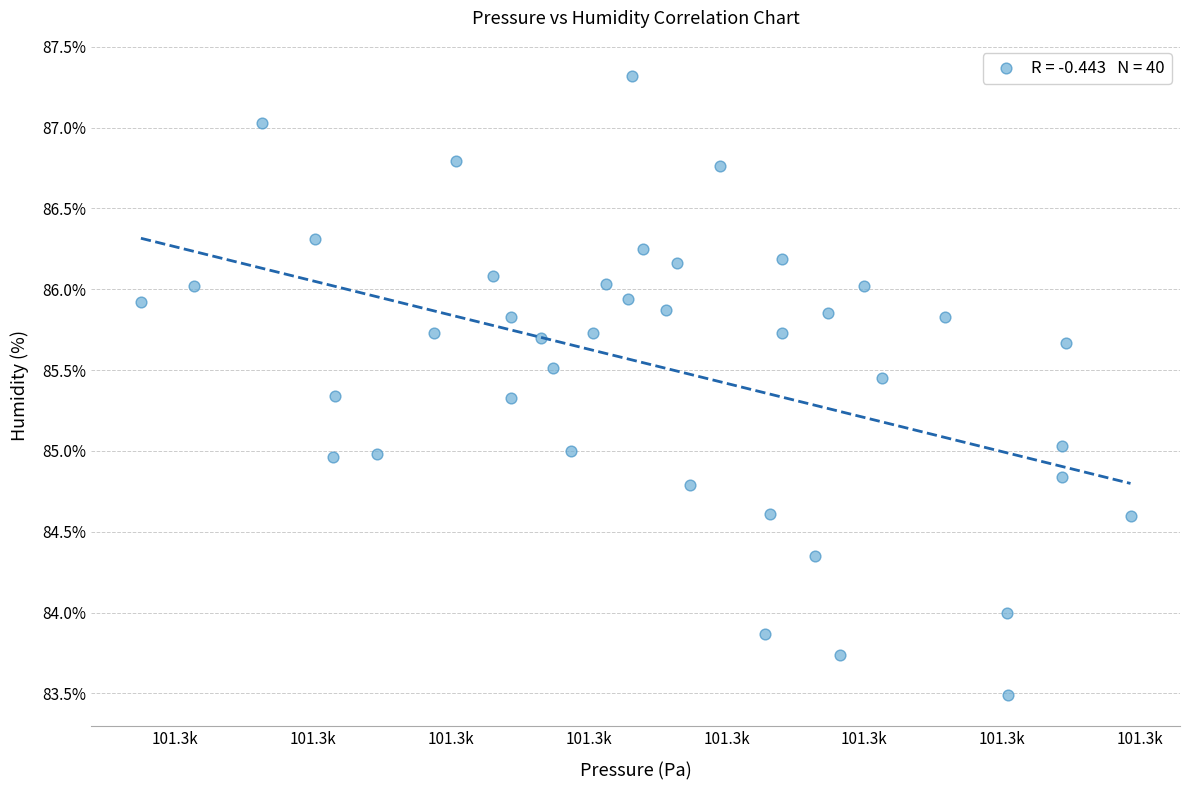

What is the range of Y values (max minus min)?

3.8